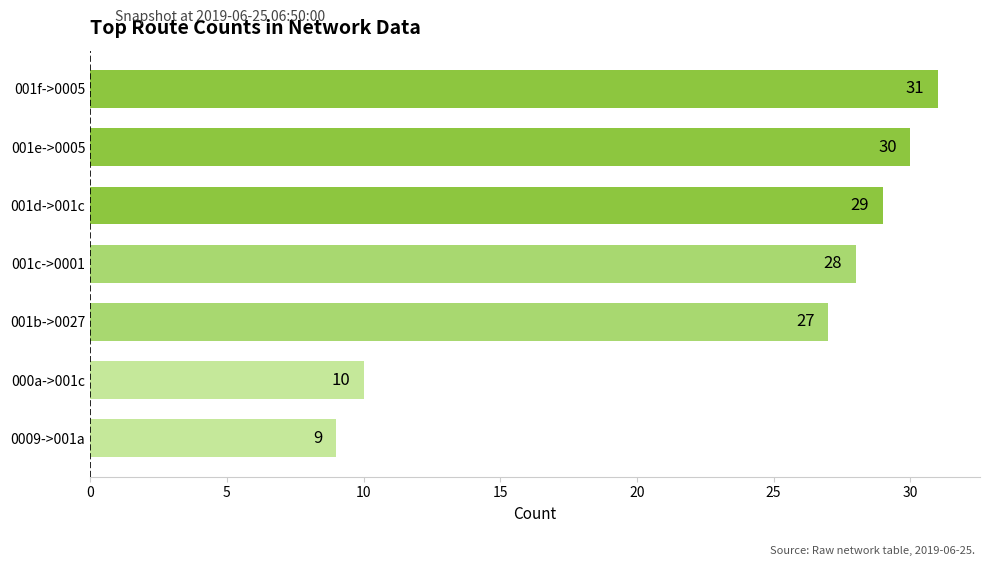

At which label is the value closest to 20?

001b->0027